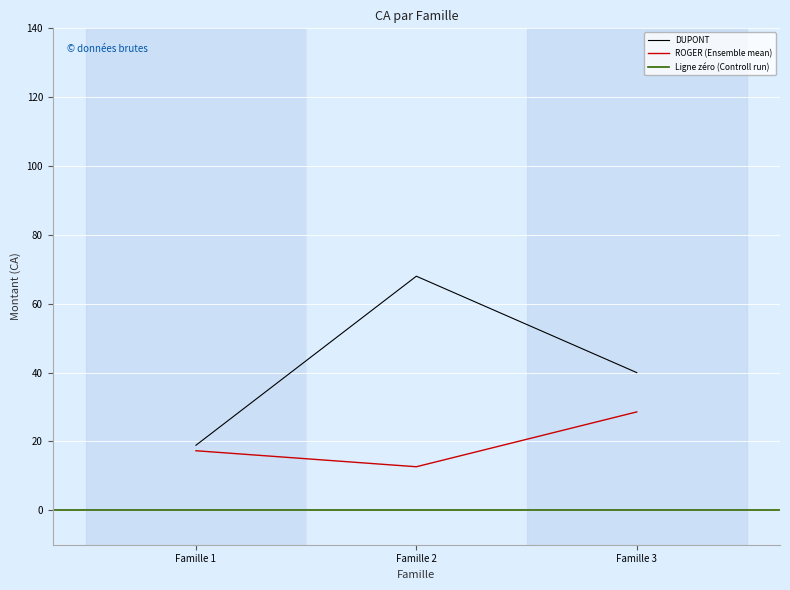

Where is DUPONT nearest to the value 43?

Famille 3